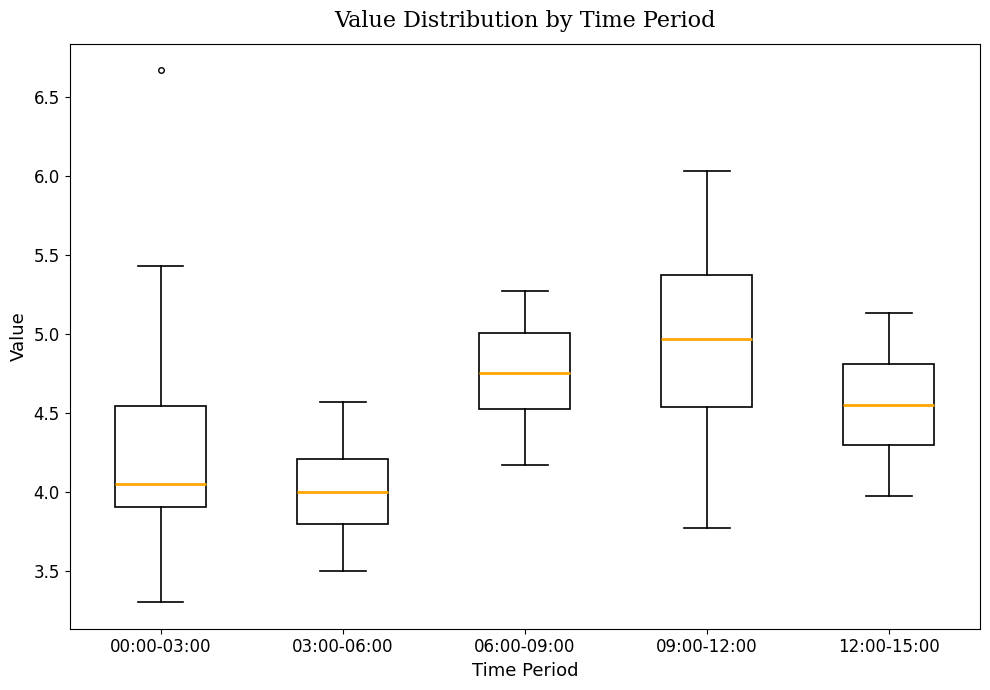

Which box's median line is the highest?

09:00-12:00